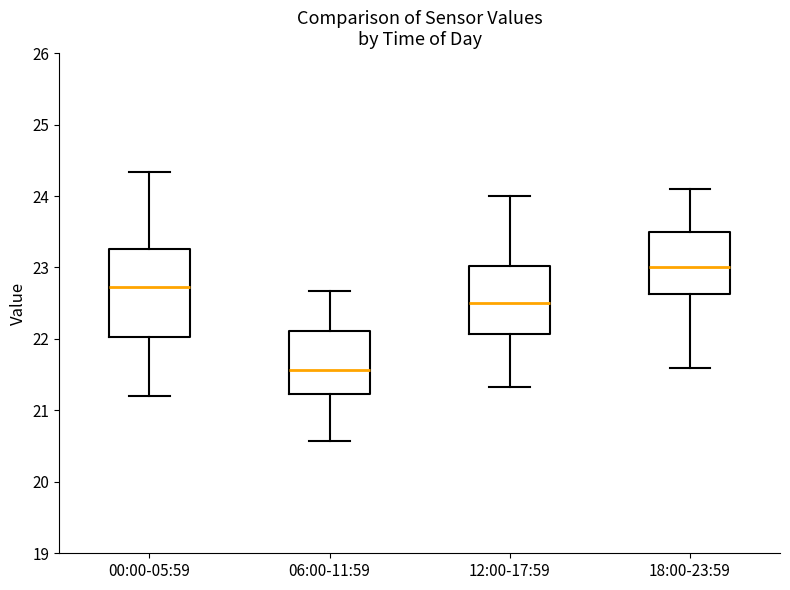

Which box is the tallest, from its lower edge to its upper edge?

00:00-05:59